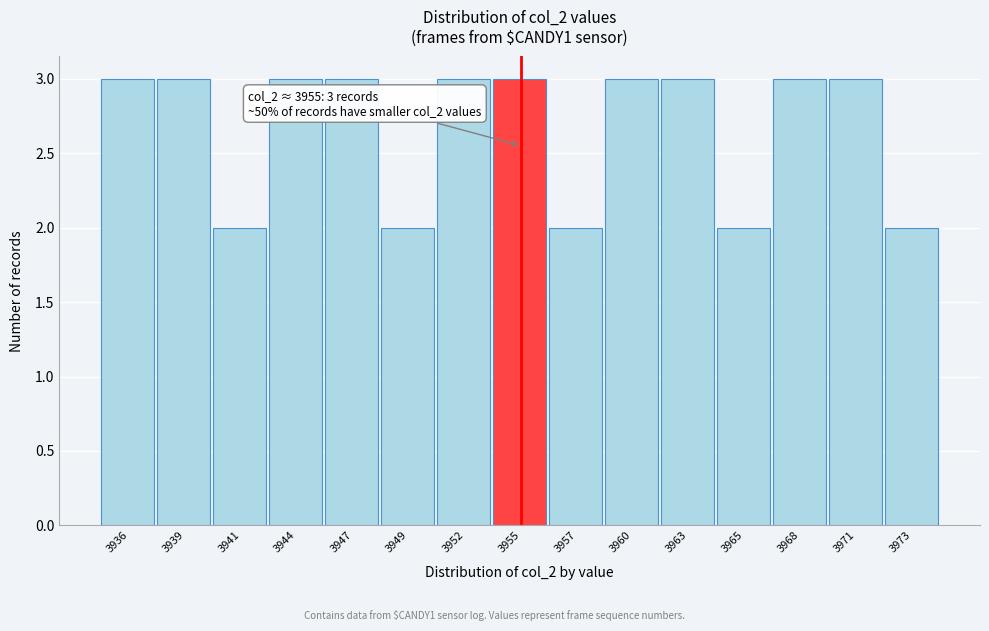

Reading left to right, extract all data points from this chart.

3936=3	3939=3	3941=2	3944=3	3947=3	3949=2	3952=3	3955=3	3957=2	3960=3	3963=3	3965=2	3968=3	3971=3	3973=2